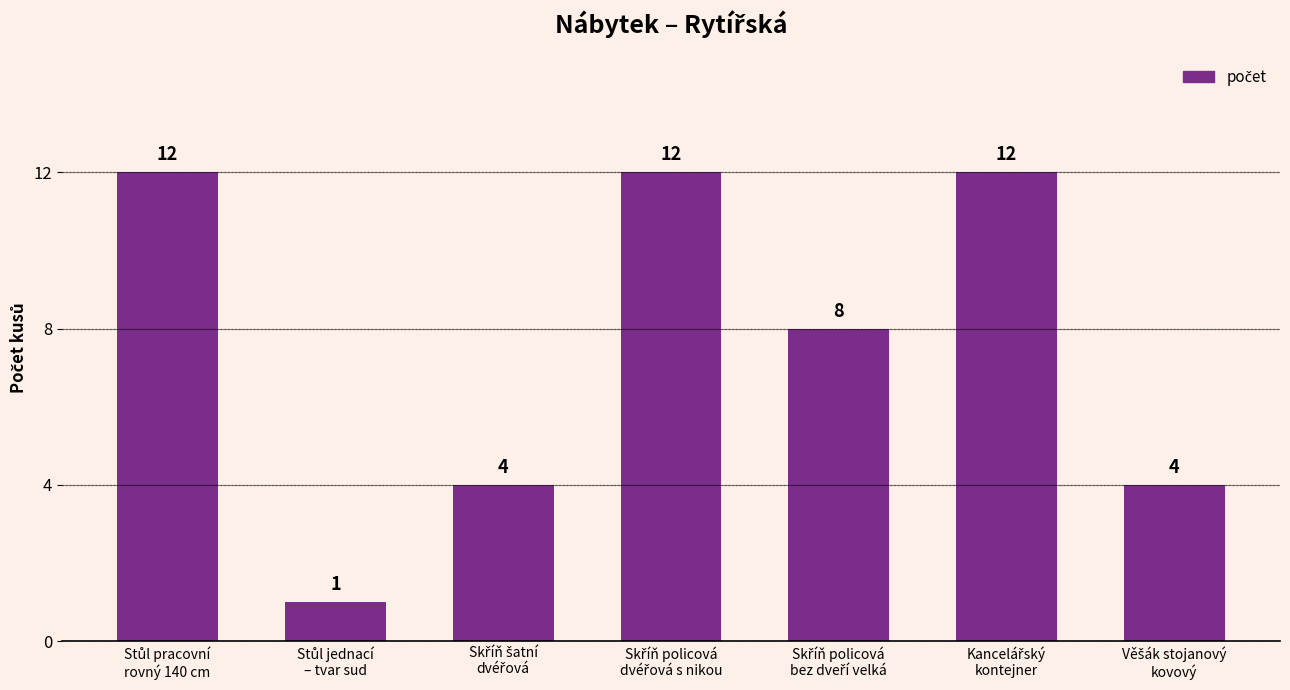

What is the maximum value shown in the chart?

12